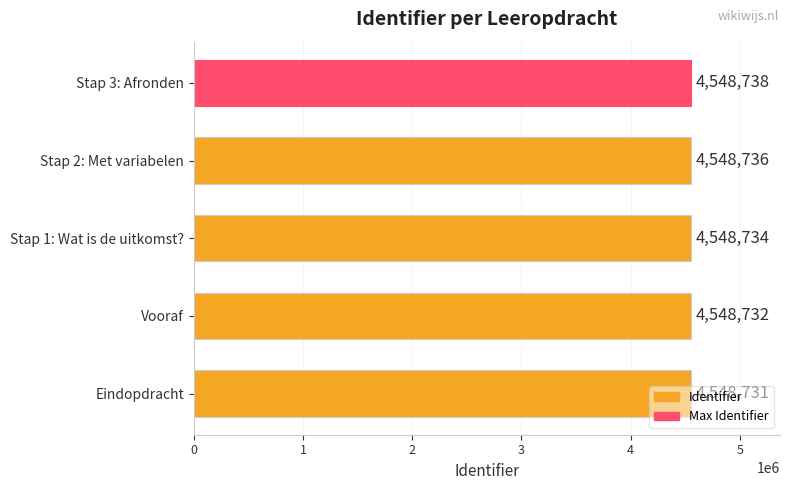

Where is the data nearest to the value 4548734?

Stap 1: Wat is de uitkomst?